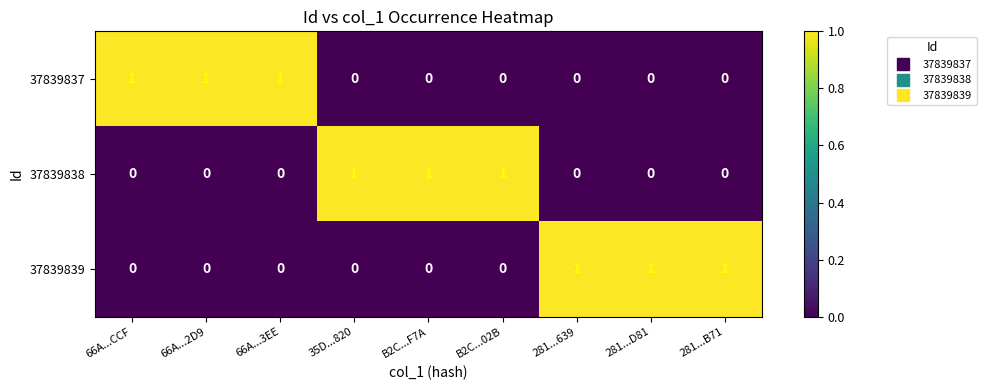

What is the sum of all 37839838 values?

3